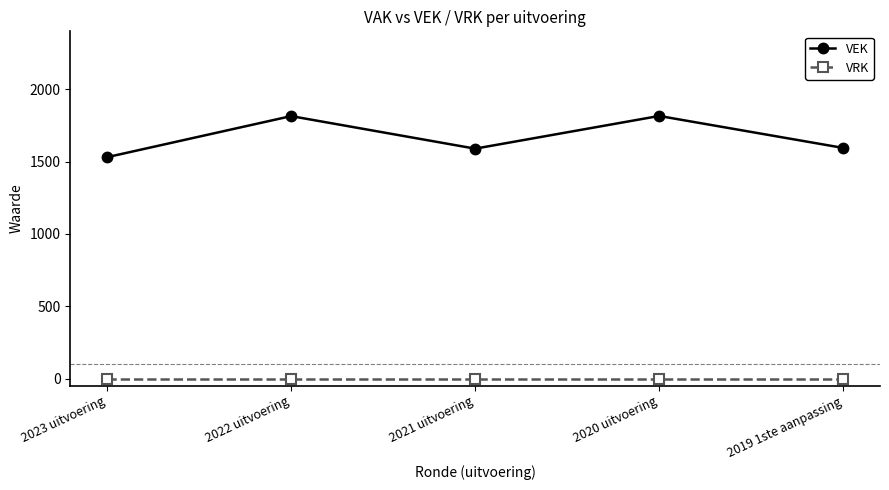

What position from the left is 2020 uitvoering?

4